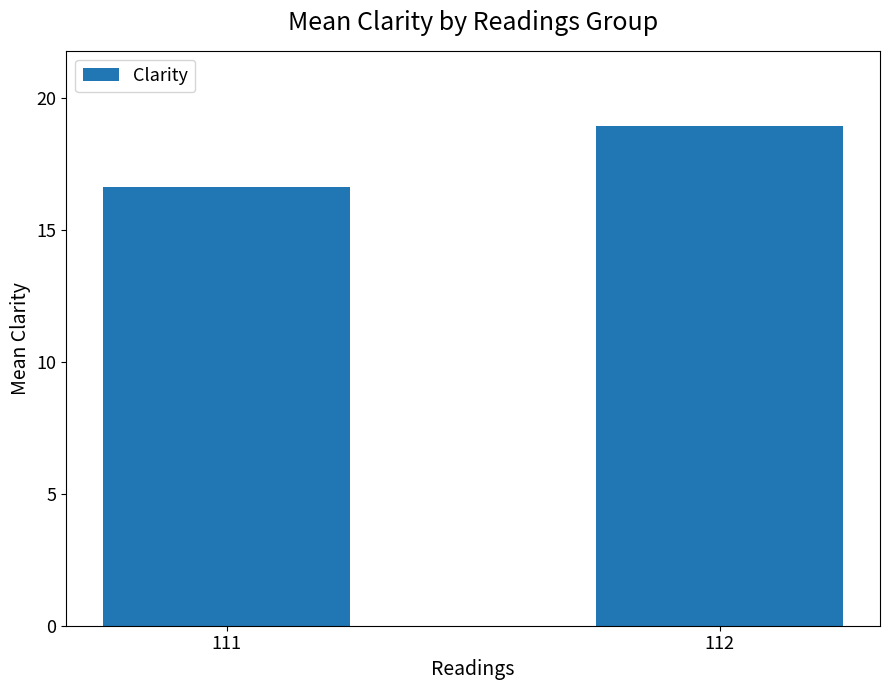

Is it true that the value at 111 is 22.1?

False